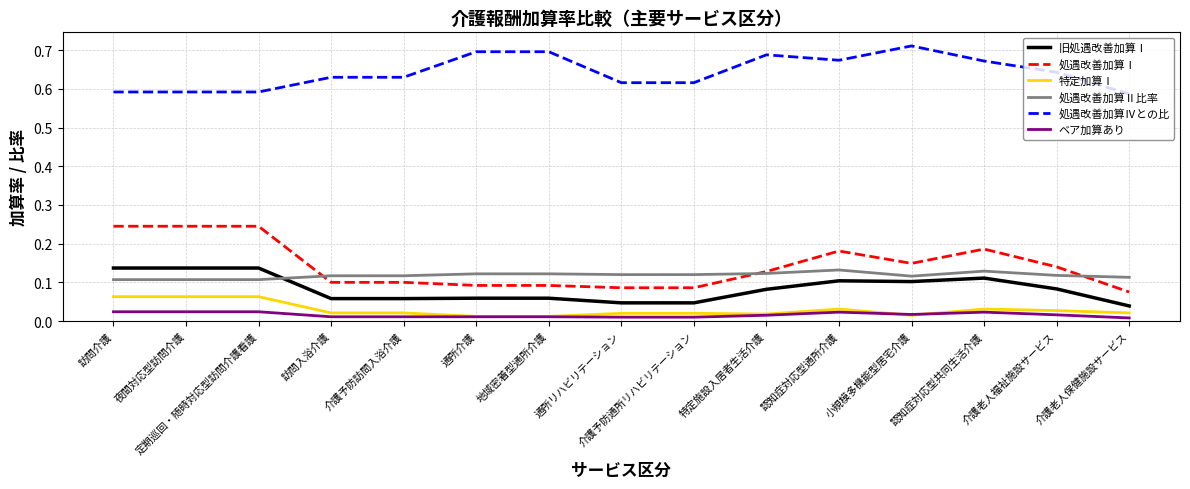

True or false: 処遇改善加算Ⅳとの比 has a value of 0.7 at 地域密着型通所介護.

True